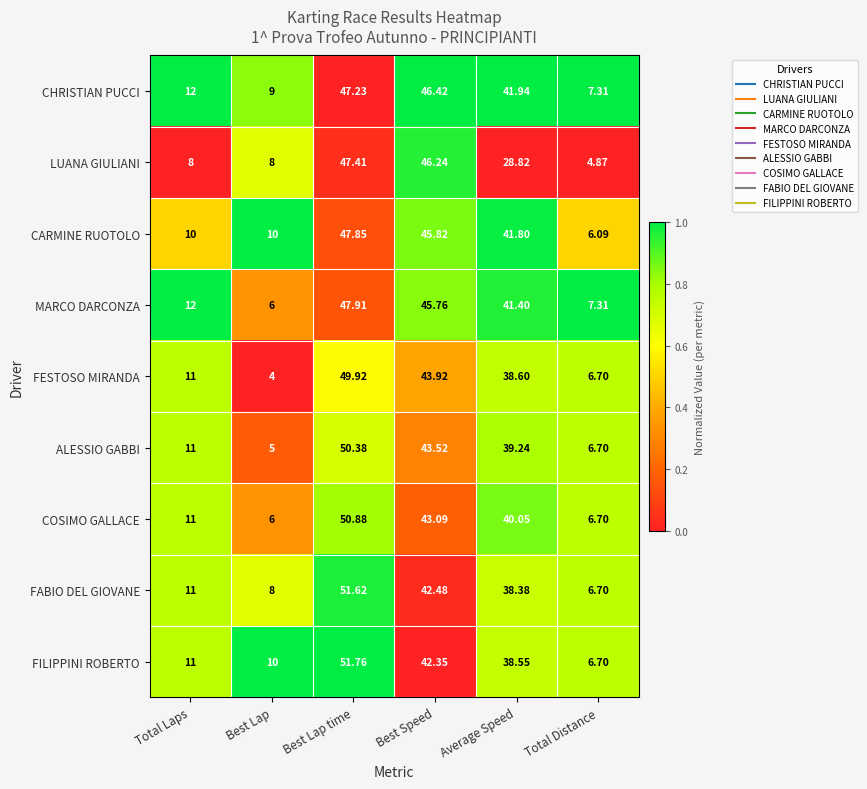

Is the value of CHRISTIAN PUCCI at Total Laps greater than the value of LUANA GIULIANI at Best Lap?

Yes